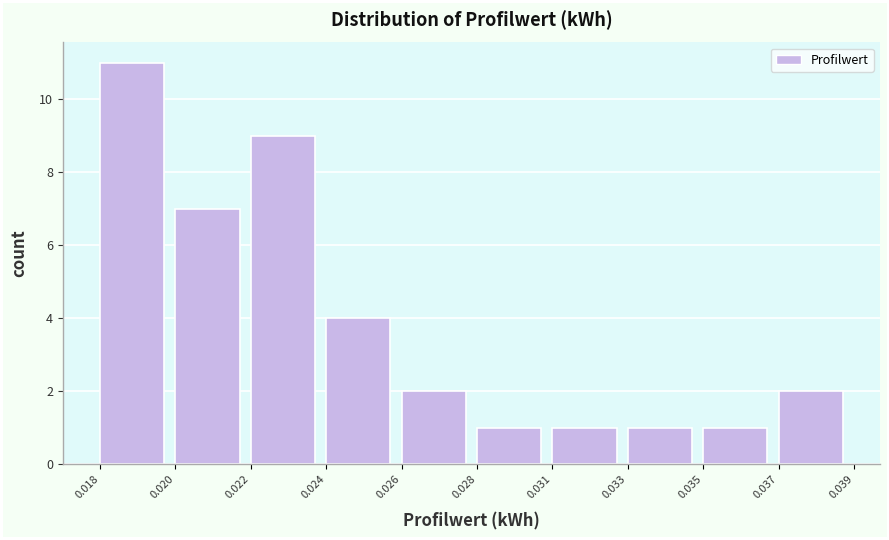

Reading left to right, list all the values displayed in this chart.

11	7	9	4	2	1	1	1	1	2